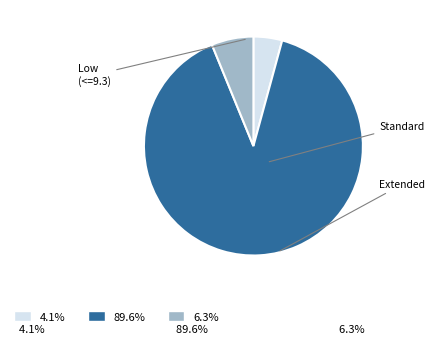

Is there a majority slice in this chart?

Yes